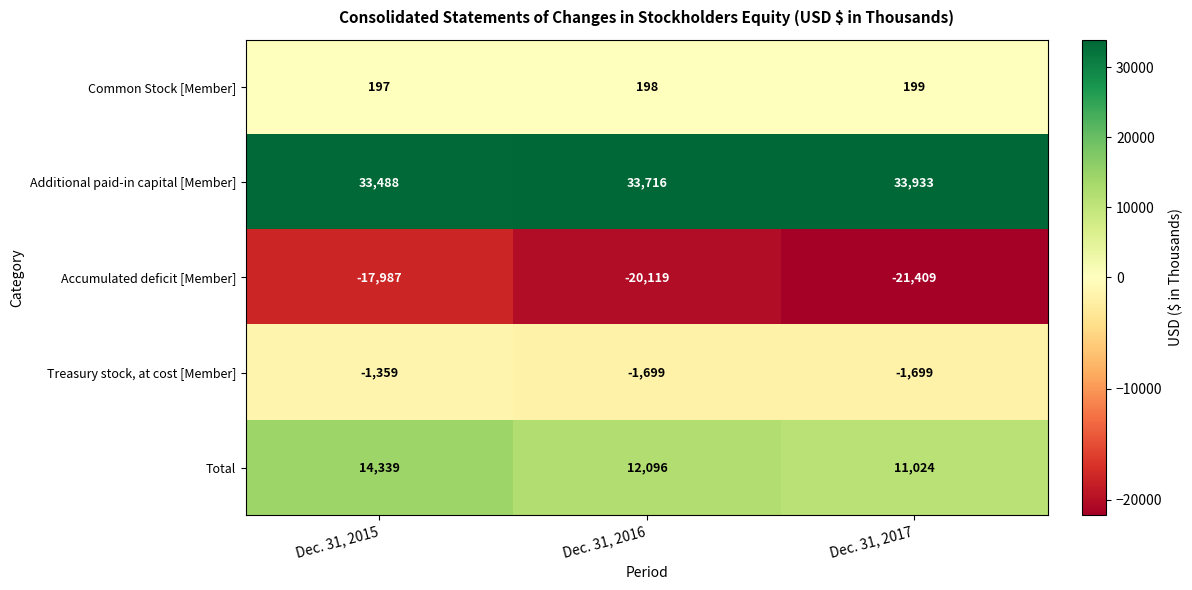

Reading left to right, what are all the values shown in this chart?

Common Stock [Member]: Dec. 31, 2015=197	Dec. 31, 2016=198	Dec. 31, 2017=199
Additional paid-in capital [Member]: Dec. 31, 2015=33488	Dec. 31, 2016=33716	Dec. 31, 2017=33933
Accumulated deficit [Member]: Dec. 31, 2015=-17987	Dec. 31, 2016=-20119	Dec. 31, 2017=-21409
Treasury stock, at cost [Member]: Dec. 31, 2015=-1359	Dec. 31, 2016=-1699	Dec. 31, 2017=-1699
Total: Dec. 31, 2015=14339	Dec. 31, 2016=12096	Dec. 31, 2017=11024